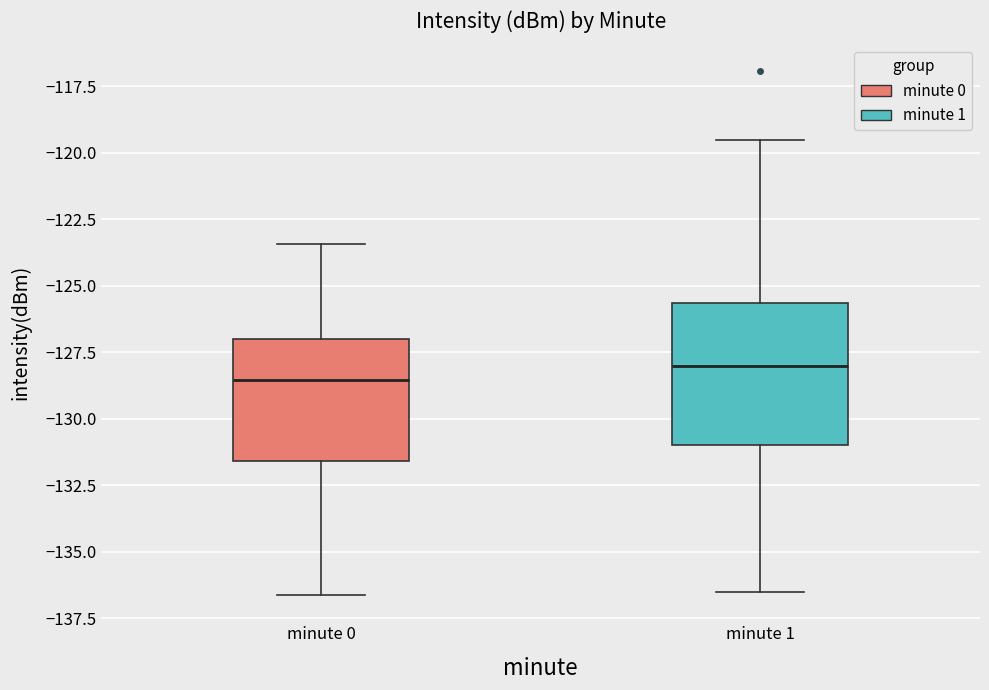

Which box's median line is the highest?

minute 1